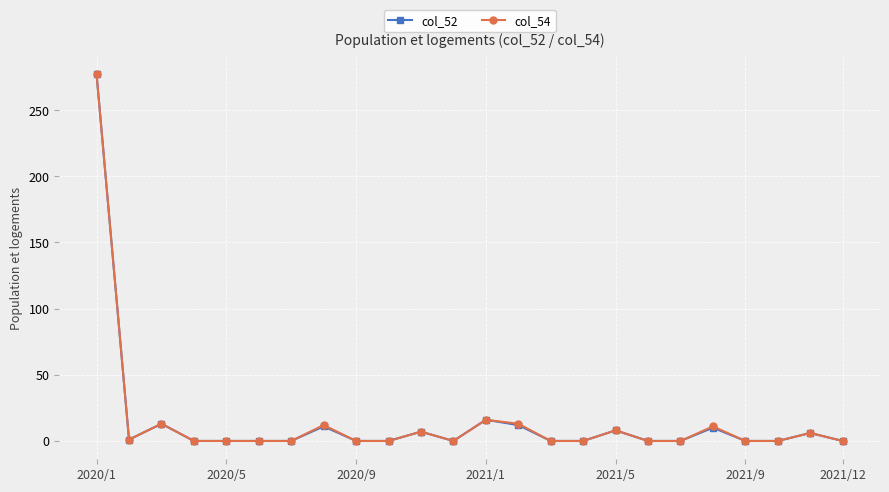

What is the greatest value displayed?

277